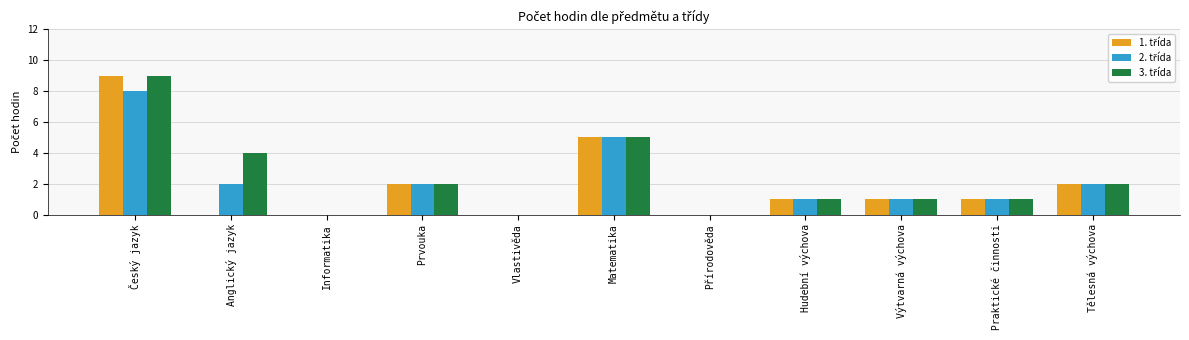

Which category has the highest value across all series?

Český jazyk